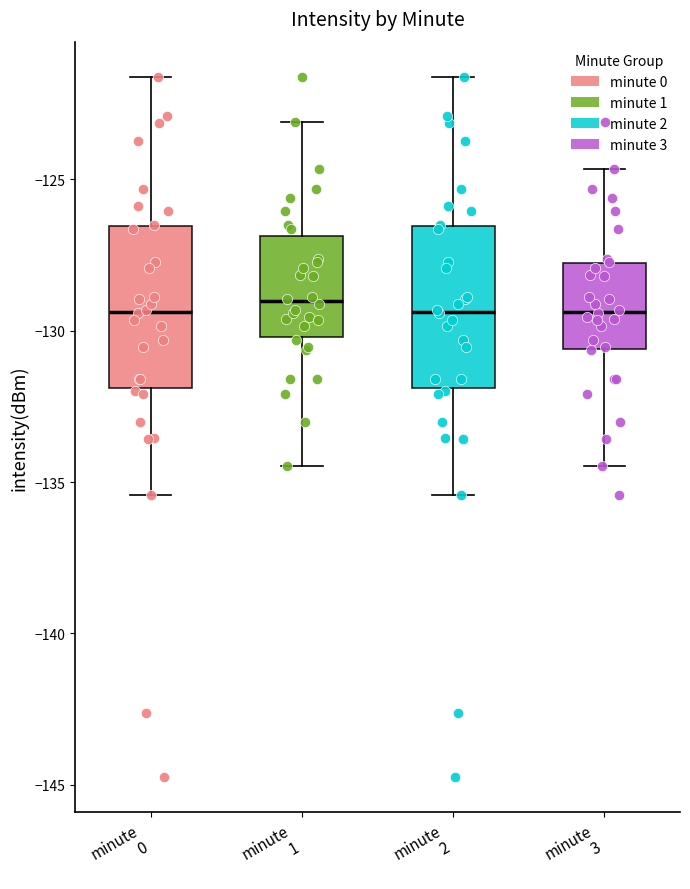

Where is the upper edge of the box for minute 3 on the y-axis? The values are not printed on the chart, so give them approximately, as read against the axis.

-128.0